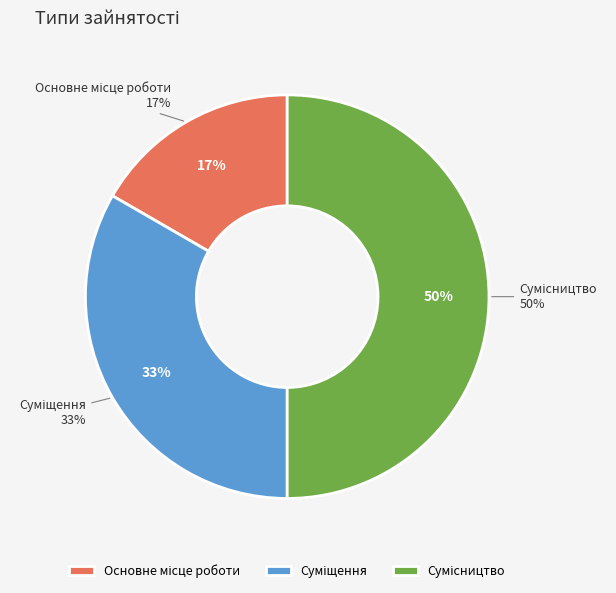

Is there any slice that represents more than half of the pie?

No